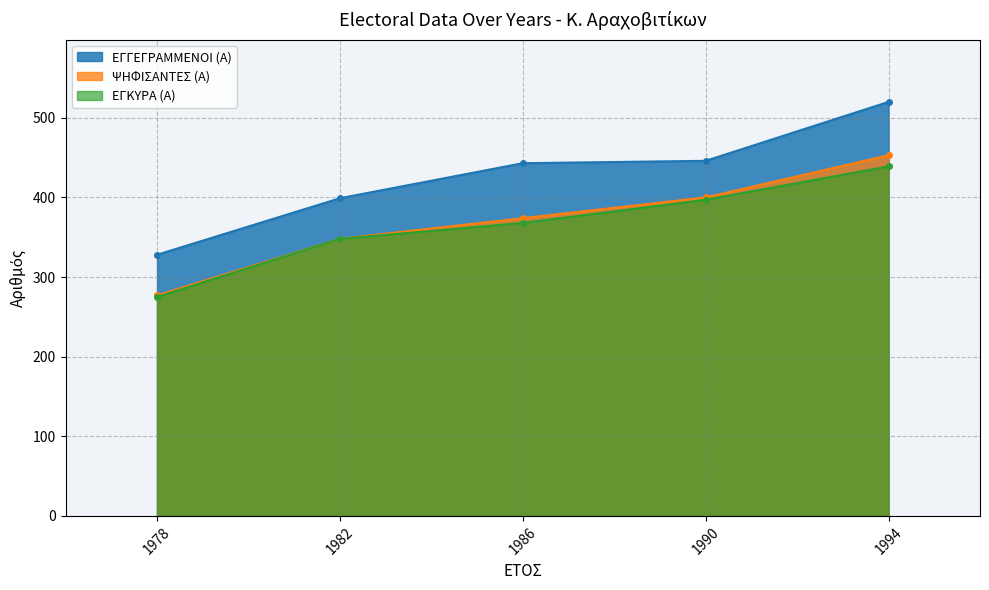

How many lines are shown in the chart?

3